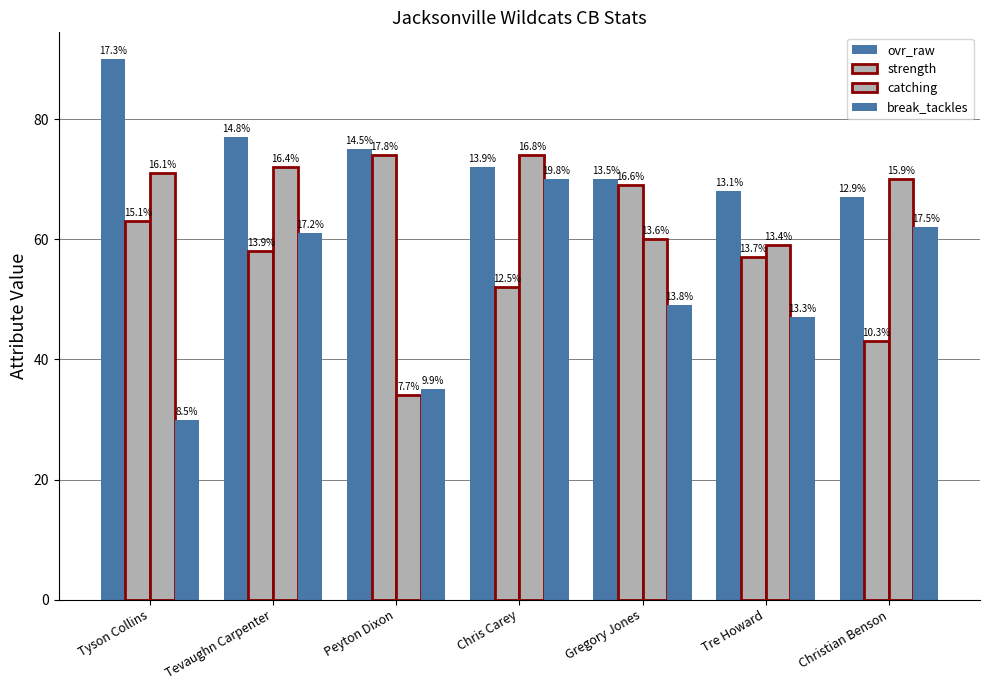

How many bars are there in total?

28